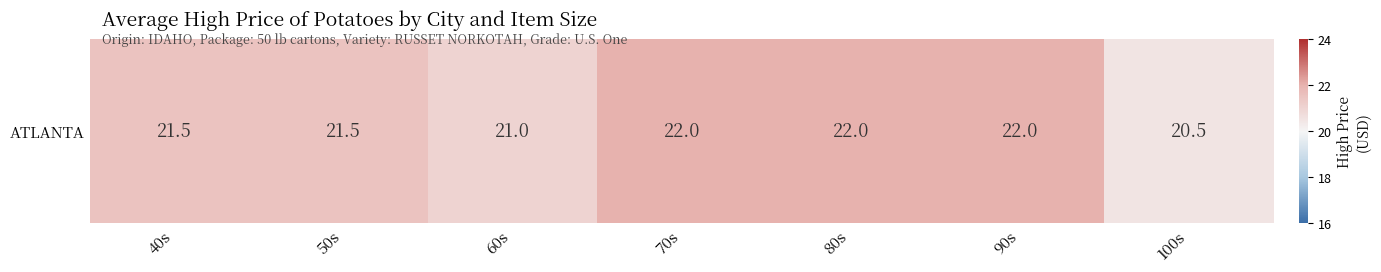

Reading left to right, what are all the values shown in this chart?

21.5	21.5	21.0	22.0	22.0	22.0	20.5